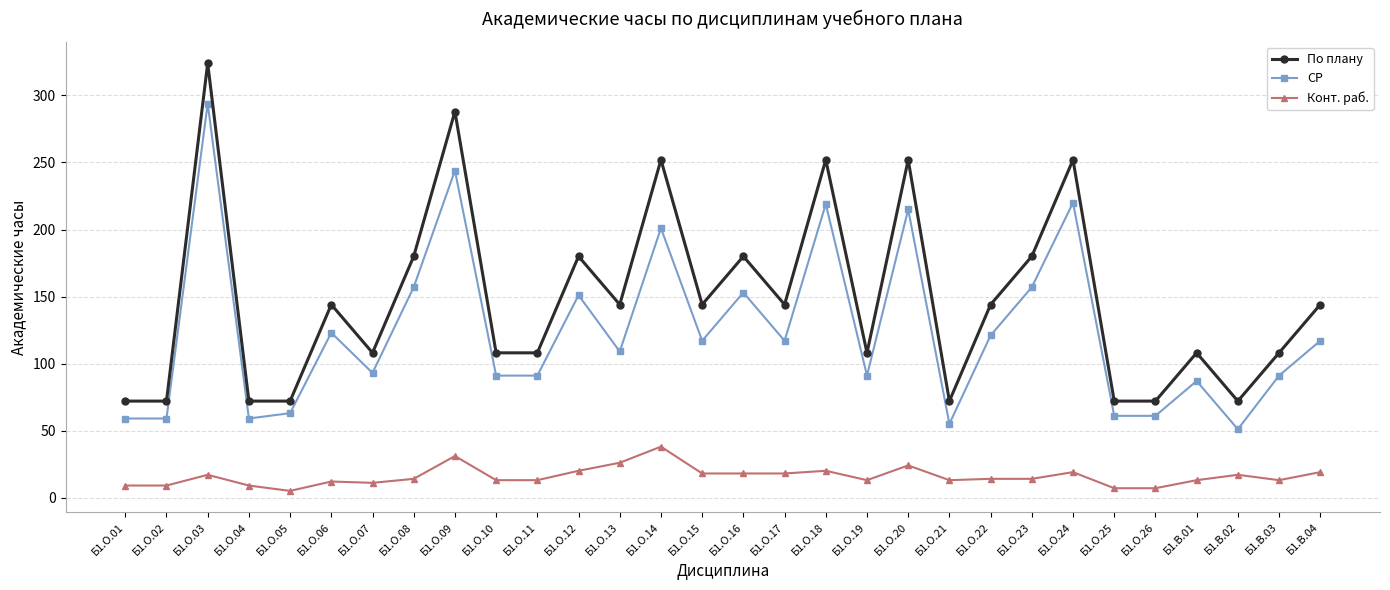

Which series has the largest total across all categories?

По плану